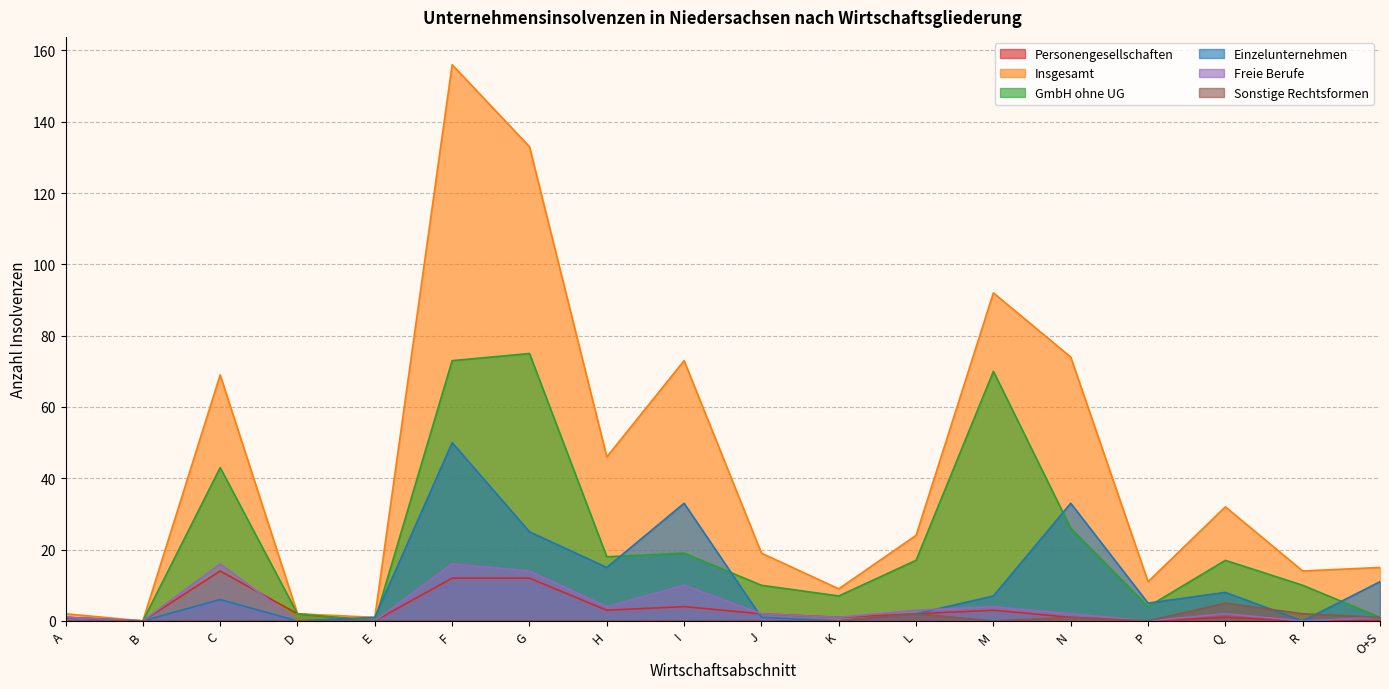

True or false: Einzelunternehmen and Insgesamt cross at least once.

False